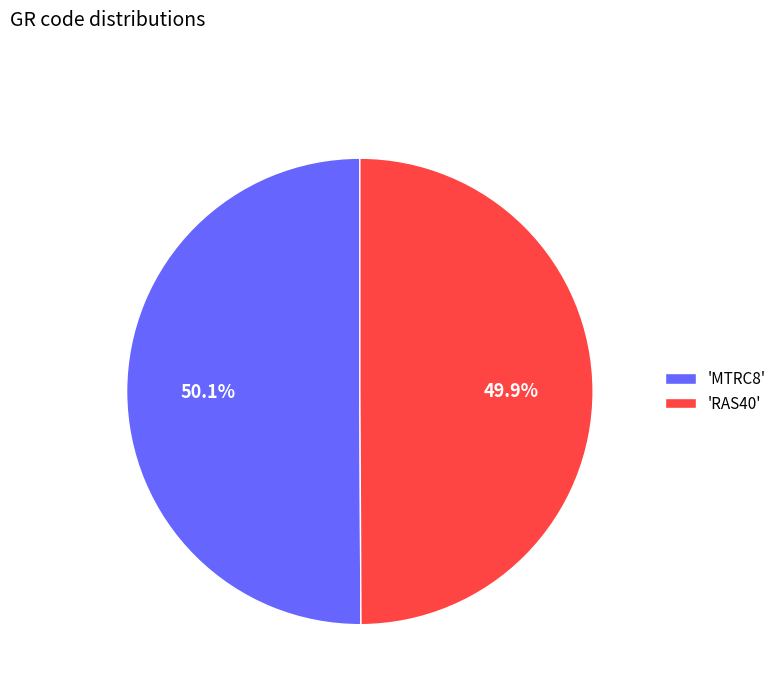

Is there any slice that represents more than half of the pie?

Yes